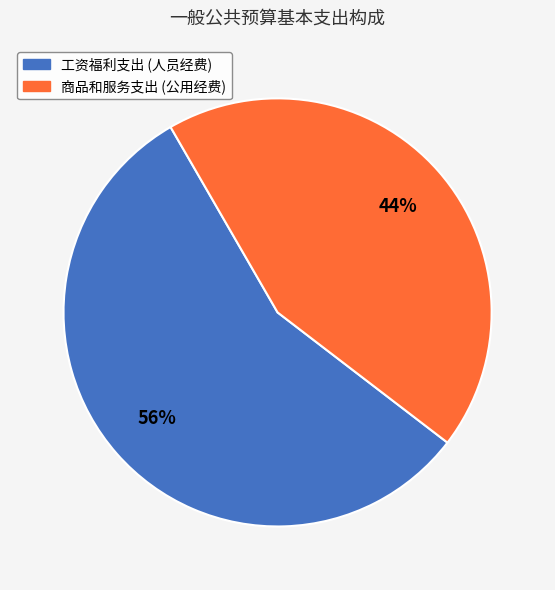

Is there a majority slice in this chart?

Yes